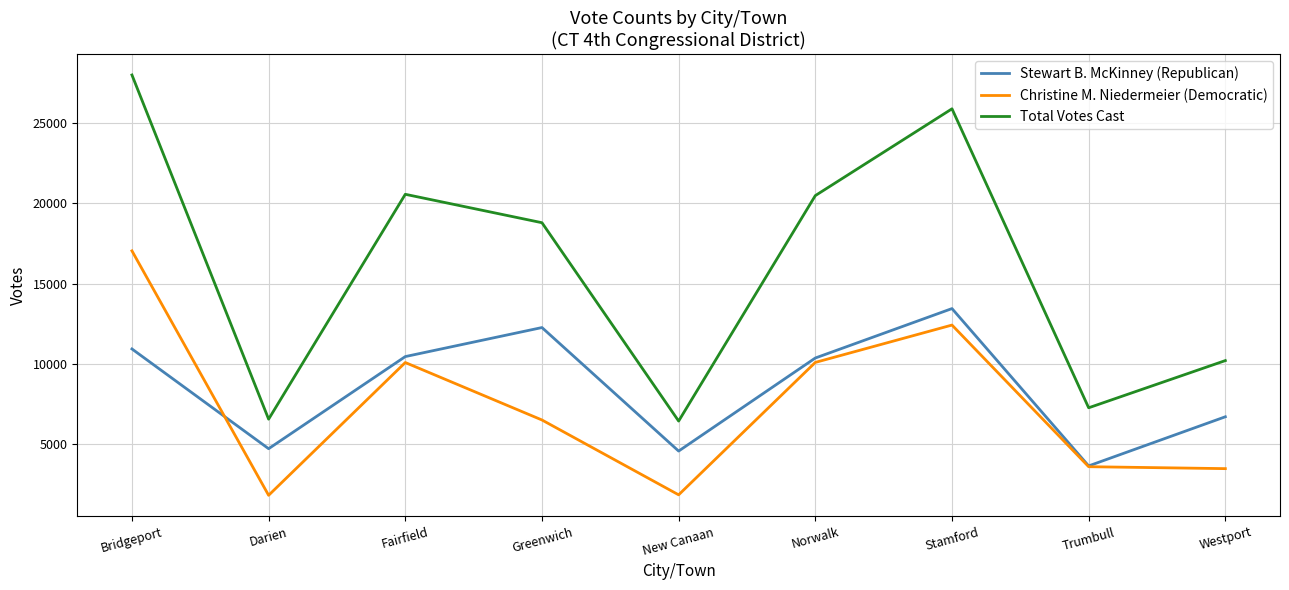

What is the total value across all series at Bridgeport?

55964